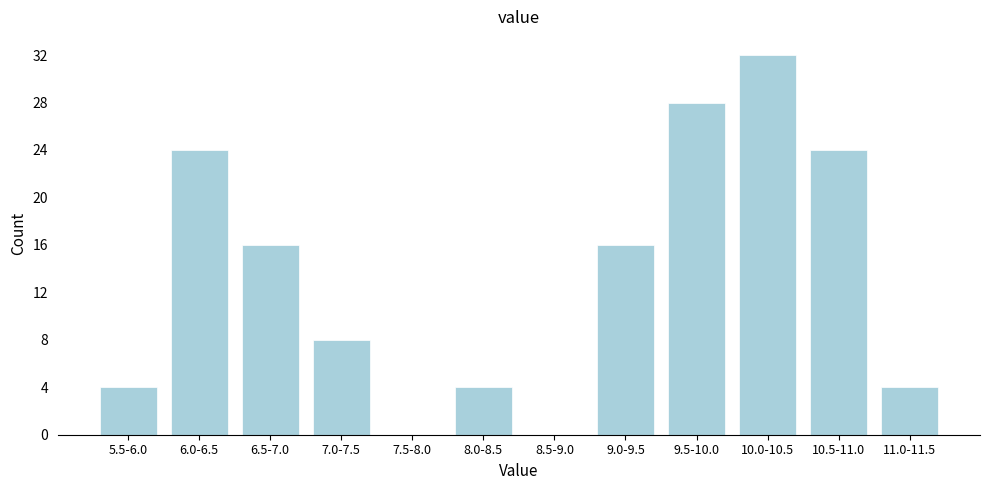

Reading left to right, what are all the values shown in this chart?

5.5-6.0=4	6.0-6.5=24	6.5-7.0=16	7.0-7.5=8	7.5-8.0=0	8.0-8.5=4	8.5-9.0=0	9.0-9.5=16	9.5-10.0=28	10.0-10.5=32	10.5-11.0=24	11.0-11.5=4